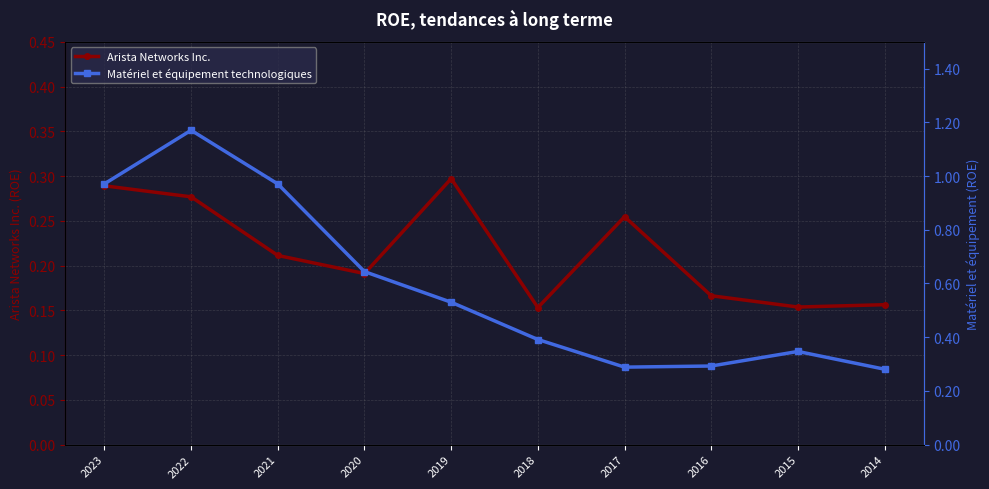

Between 2020 and 2015, which series saw the biggest shift?

Matériel et équipement technologiques